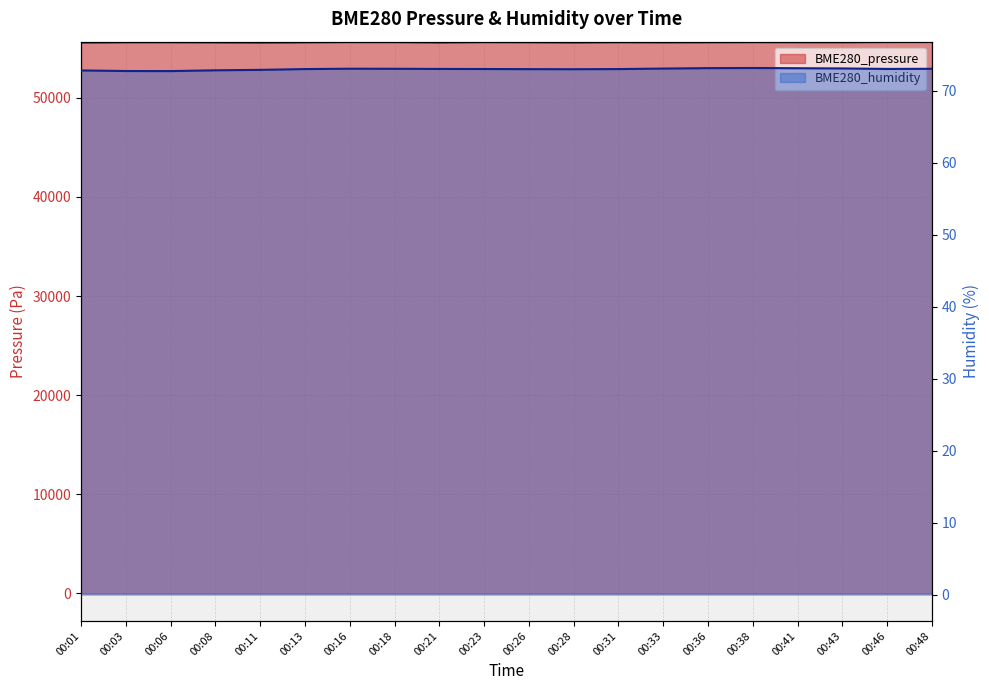

The BME280_humidity series shows 97.4 at 00:23. True or false?

False